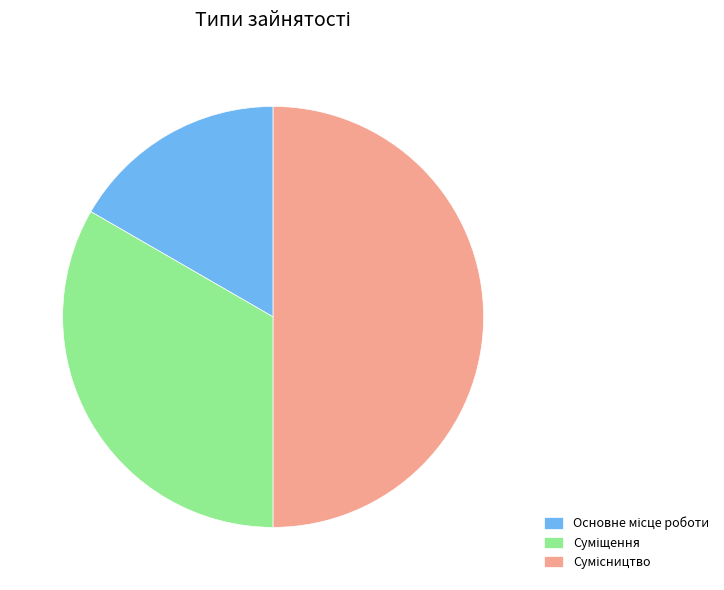

To the nearest percent, what percentage of the pie is Основне місце роботи?

17%